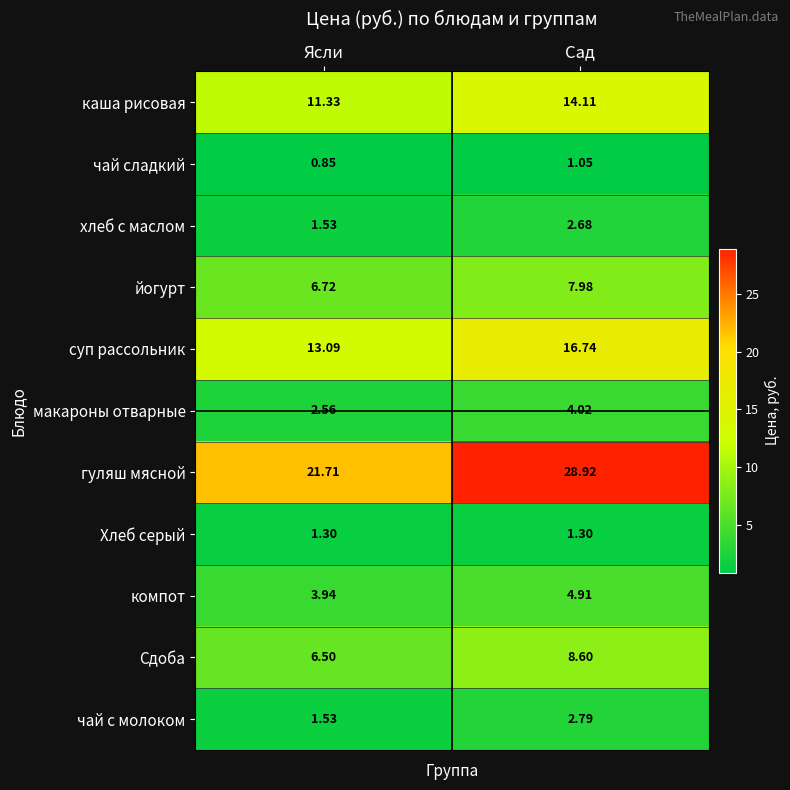

At which category is the sum across all series the highest?

Сад